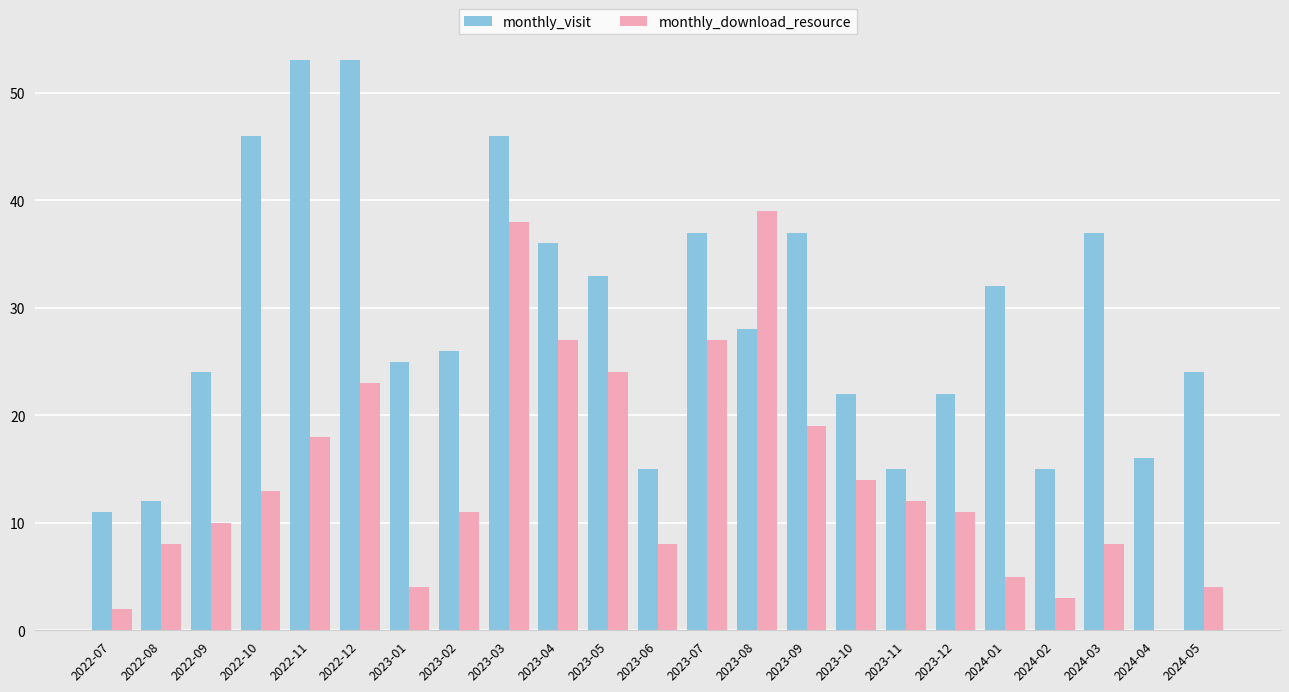

What is the maximum value shown in the chart?

53